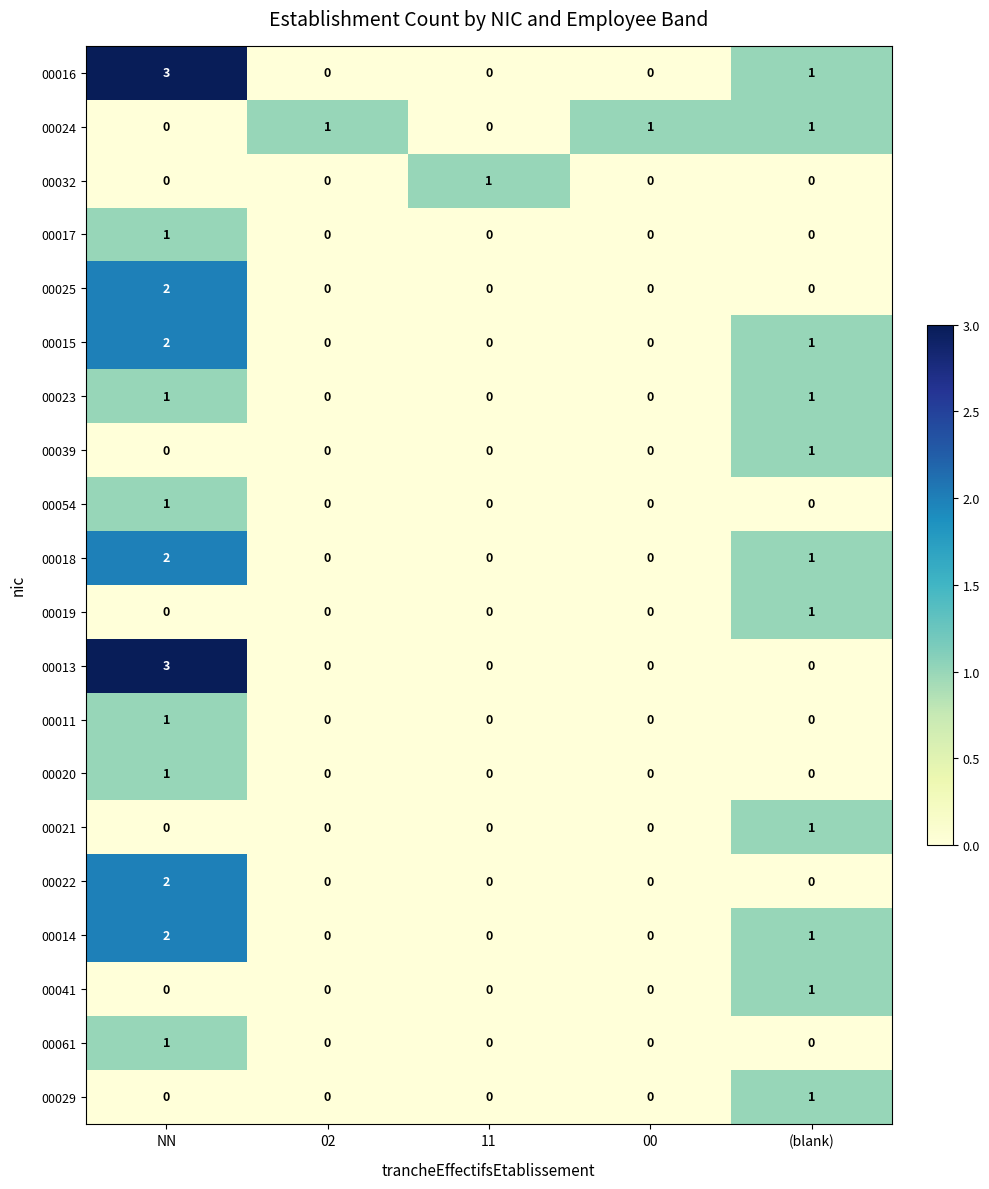

At which category does the chart reach its peak across all series?

NN